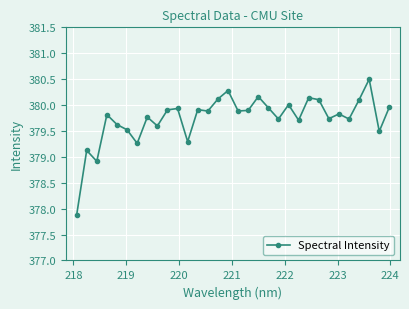

What is the difference between the maximum and minimum values?

2.6